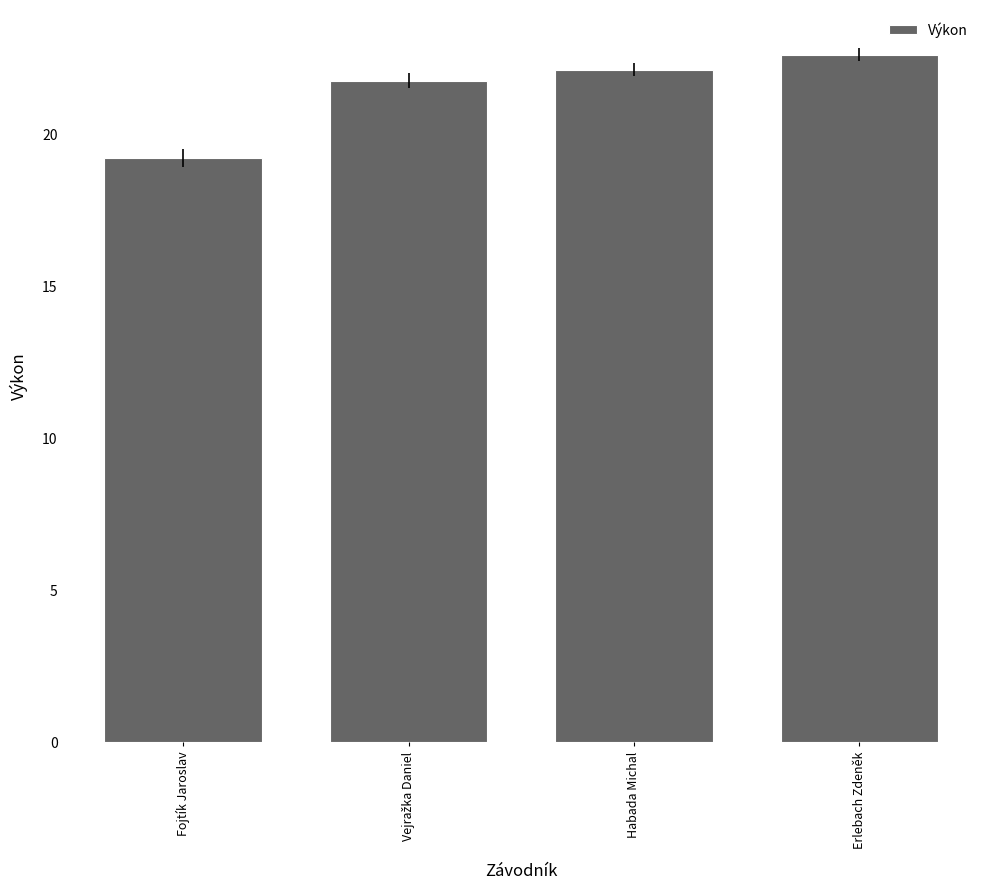

Which category has the lowest value across all series?

Fojtík Jaroslav